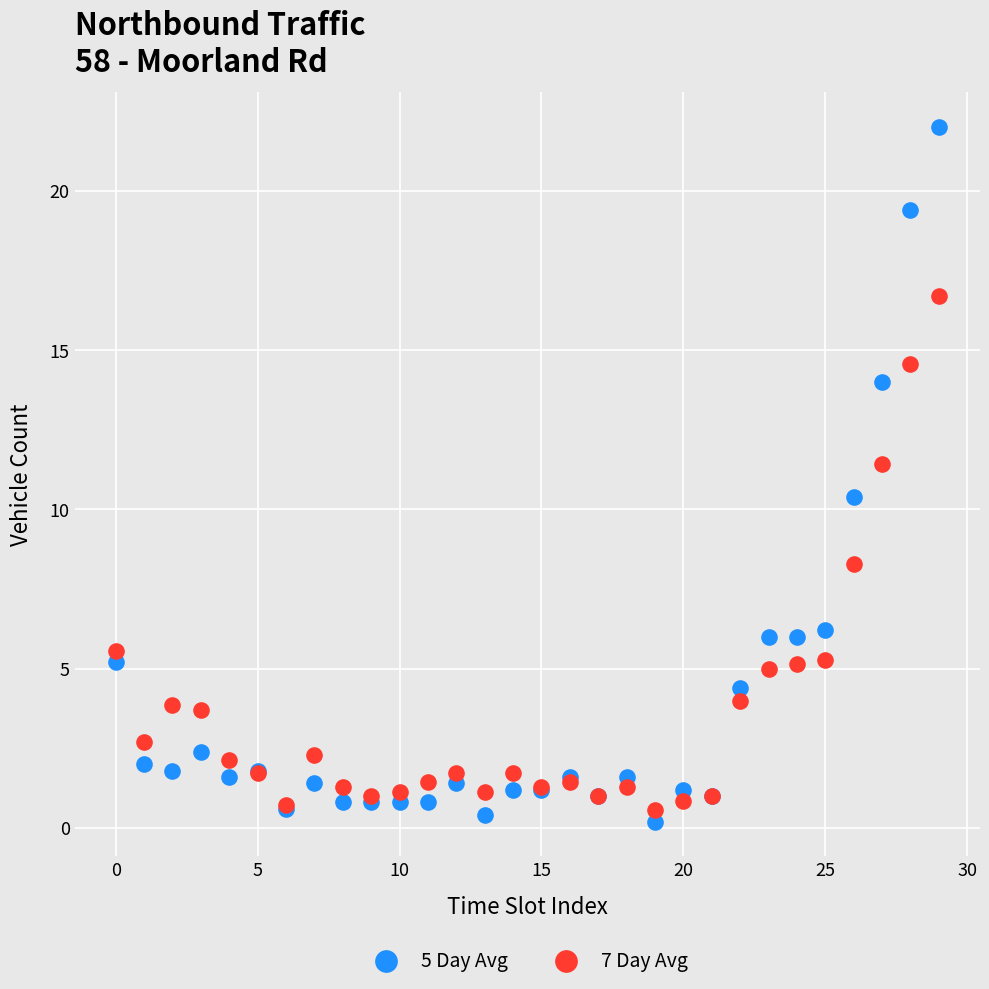

Which series contains the highest Y value?

5 Day Avg